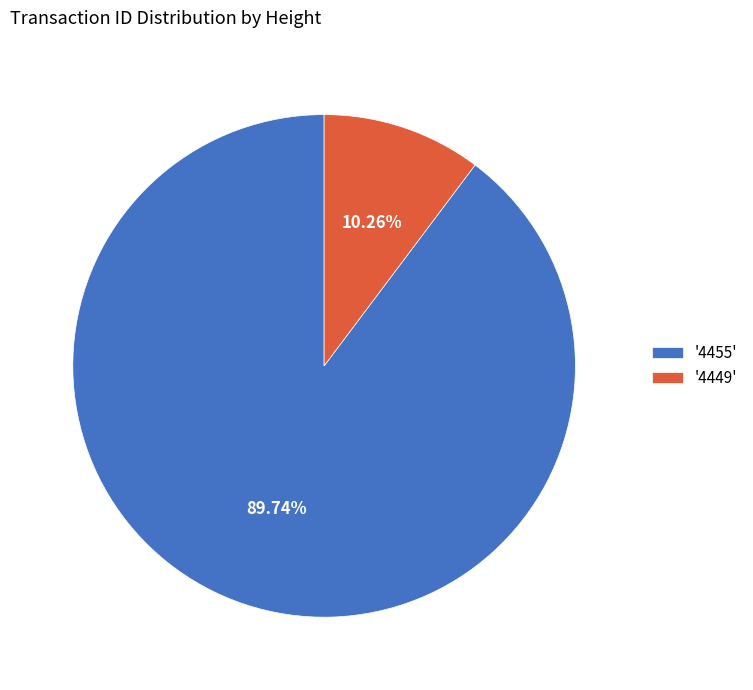

Do '4449' and '4455' together represent more than half of the pie?

Yes